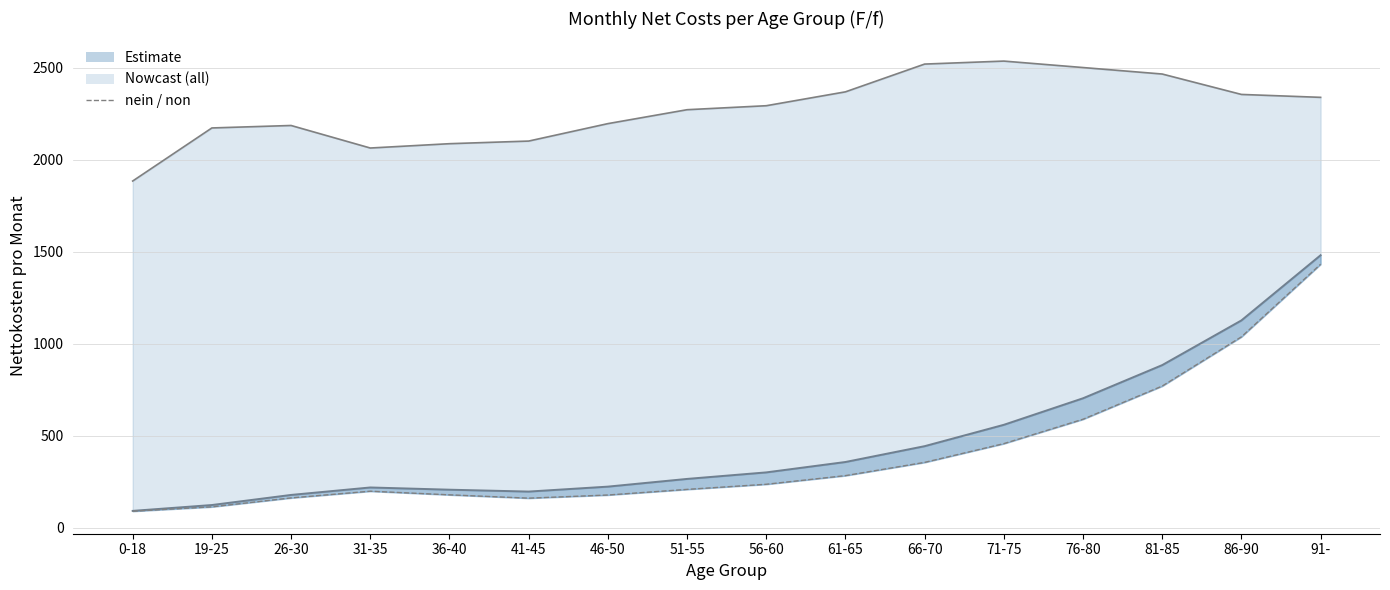

Does the chart have visible grid lines?

Yes